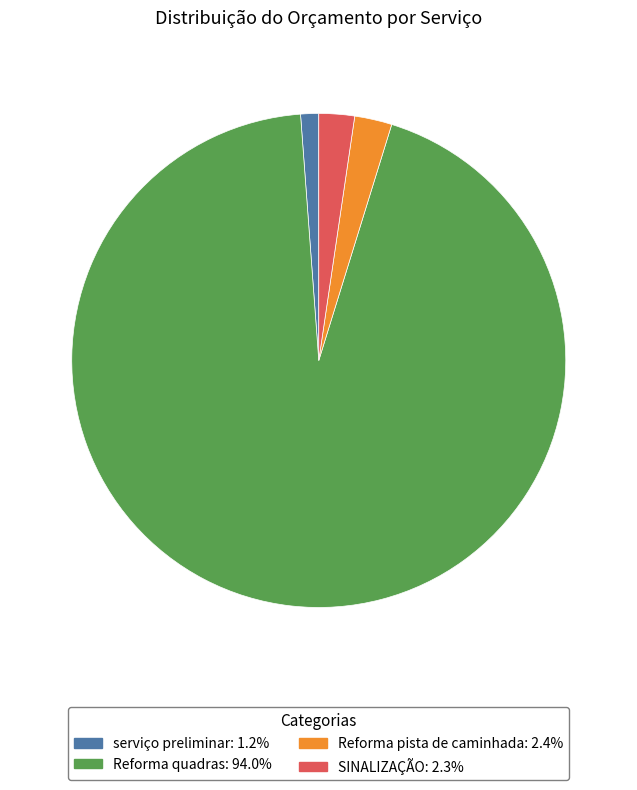

Does Reforma quadras account for over 50% of the chart?

Yes